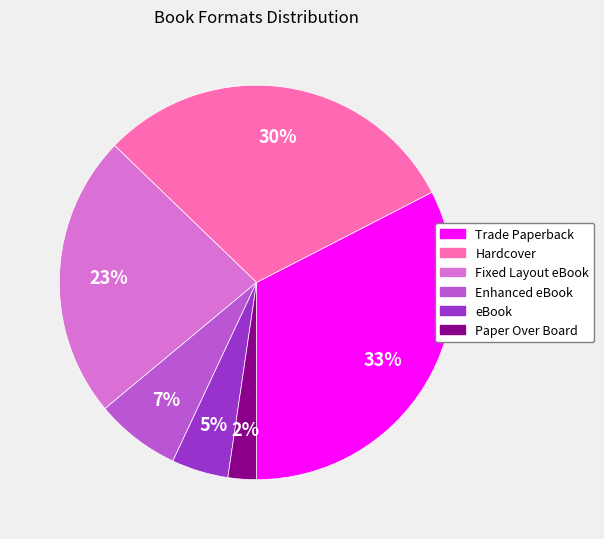

What percentage is the Paper Over Board slice, to the nearest percent?

2%